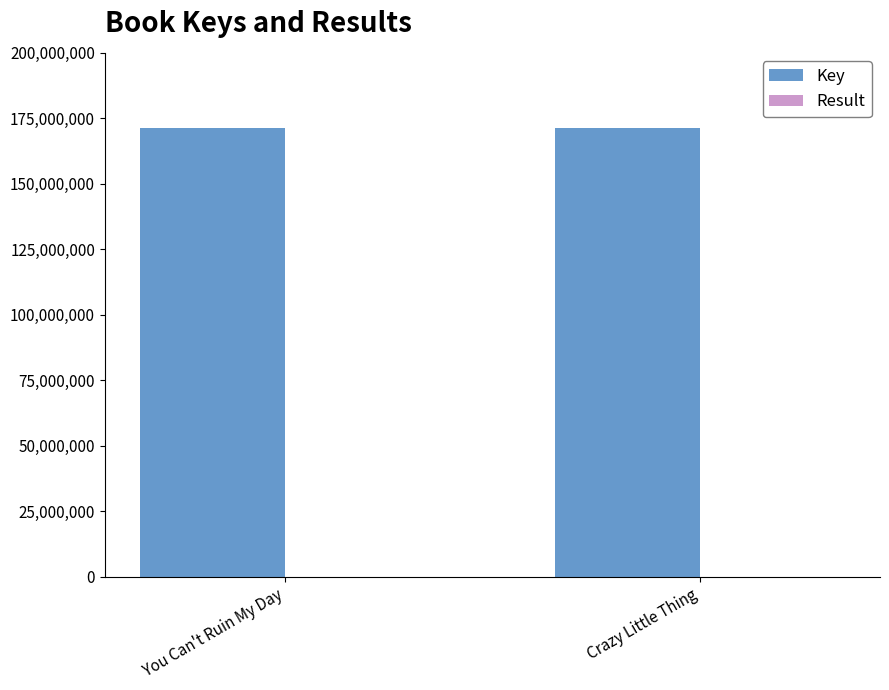

What is the greatest value displayed?

171422022